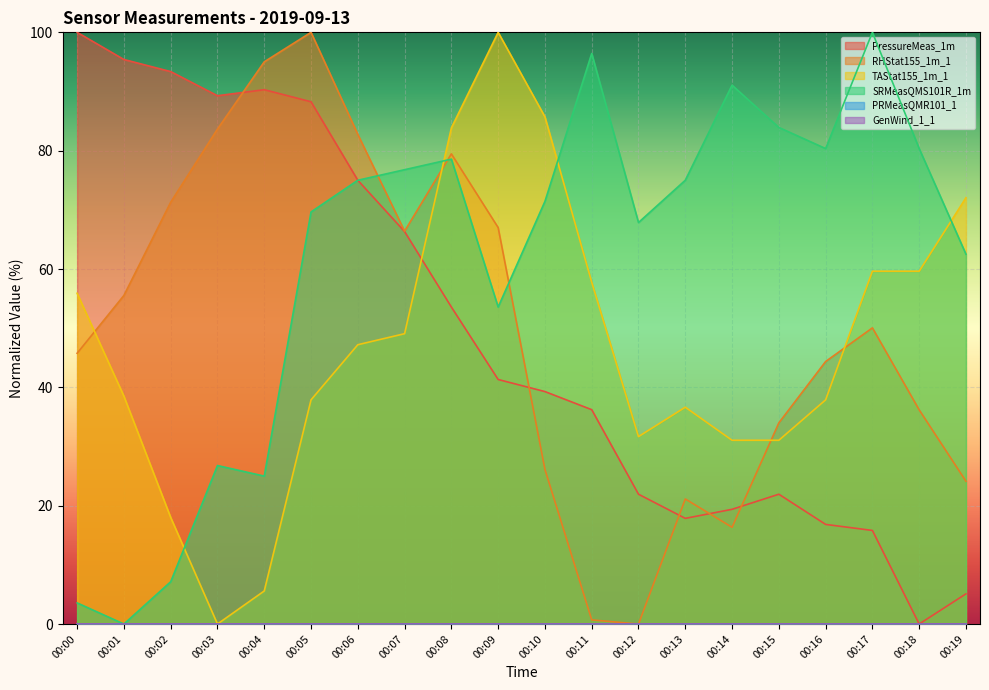

What is the sum of all RHStat155_1m_1 values?

999.9